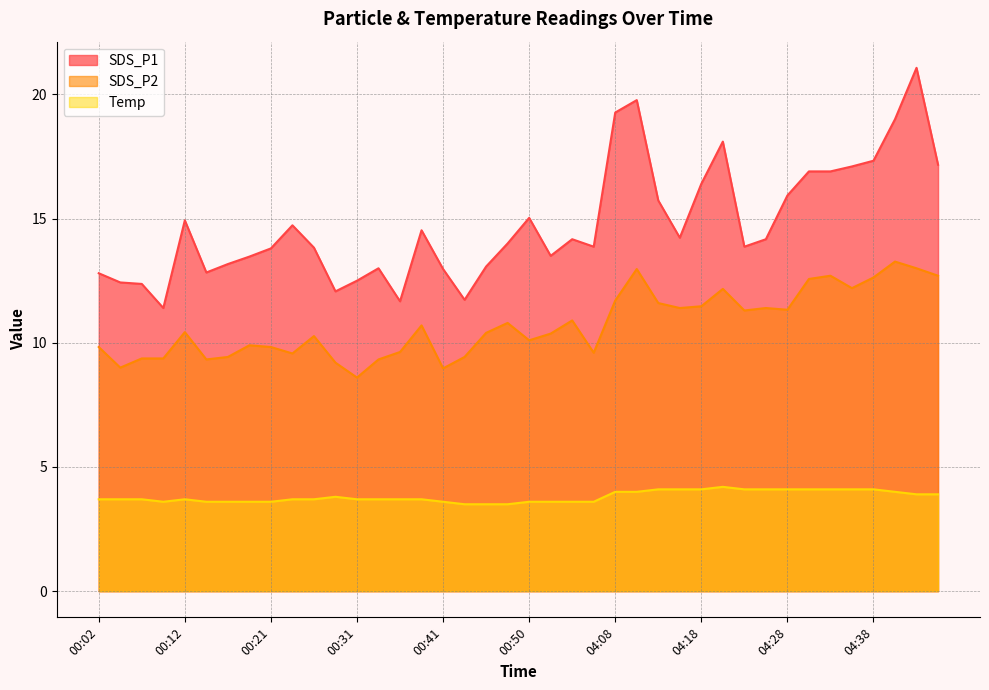

The SDS_P1 series shows 13.2 at 00:16. True or false?

True